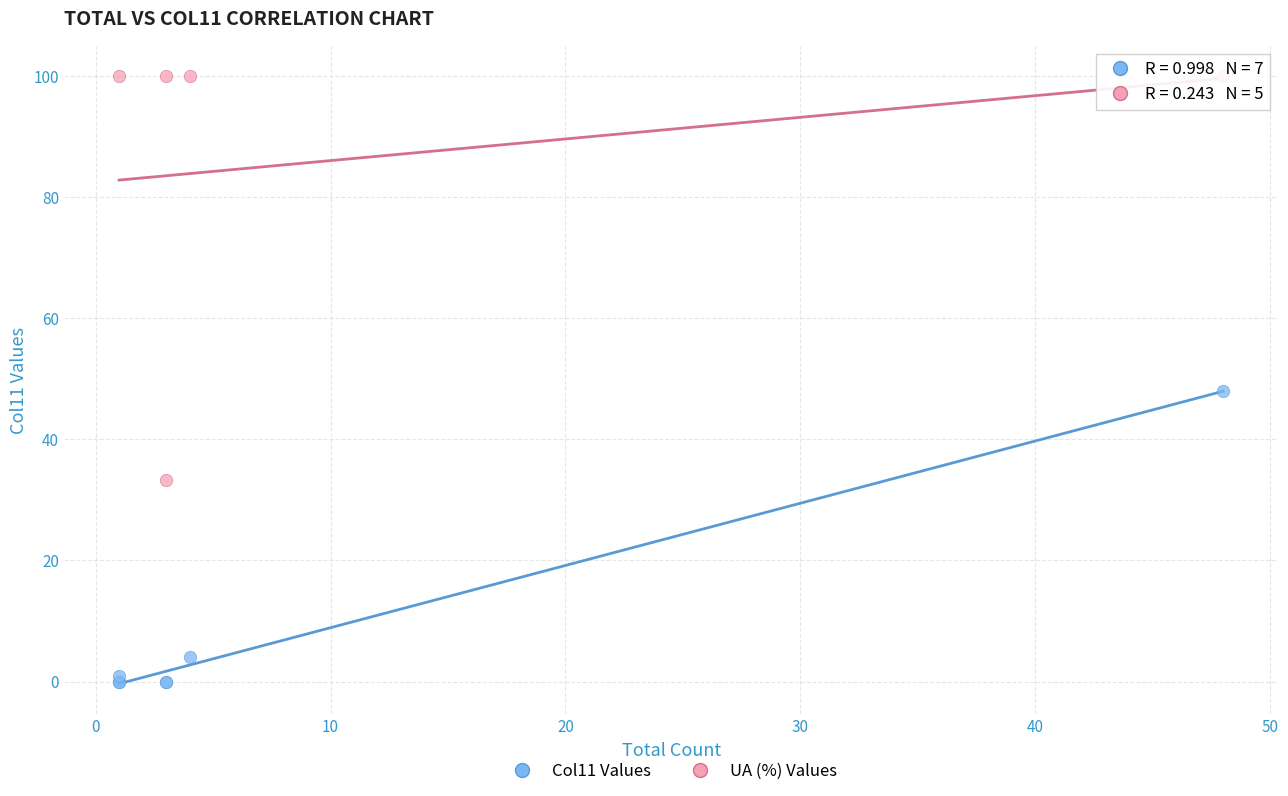

Which series reaches the maximum Y coordinate?

UA (%) Values